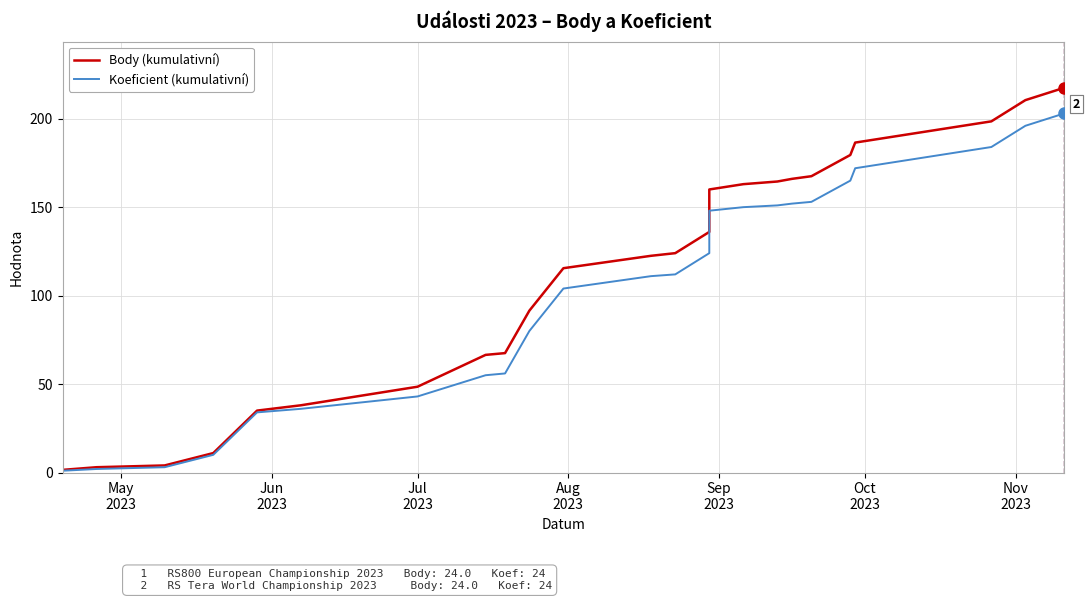

Reading left to right, transcribe all the data shown in this chart.

Body (kumulativní): 1.5	3.0	4.0	11.0	35.0	38.0	48.5	66.5	67.5	91.5	115.5	122.5	124.0	136.0	148.0	160.0	163.0	164.5	166.0	167.5	179.5	186.5	198.5	210.5	217.5
Koeficient (kumulativní): 1.0	2.0	3.0	10.0	34.0	36.0	43.0	55.0	56.0	80.0	104.0	111.0	112.0	124.0	136.0	148.0	150.0	151.0	152.0	153.0	165.0	172.0	184.0	196.0	203.0